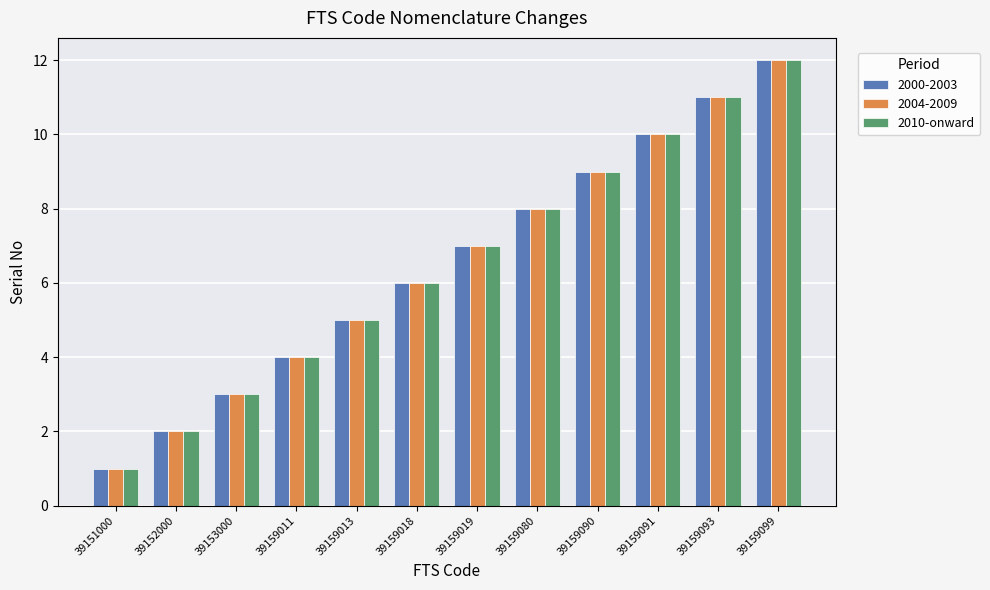

Which label corresponds to the smallest value in the chart?

39151000